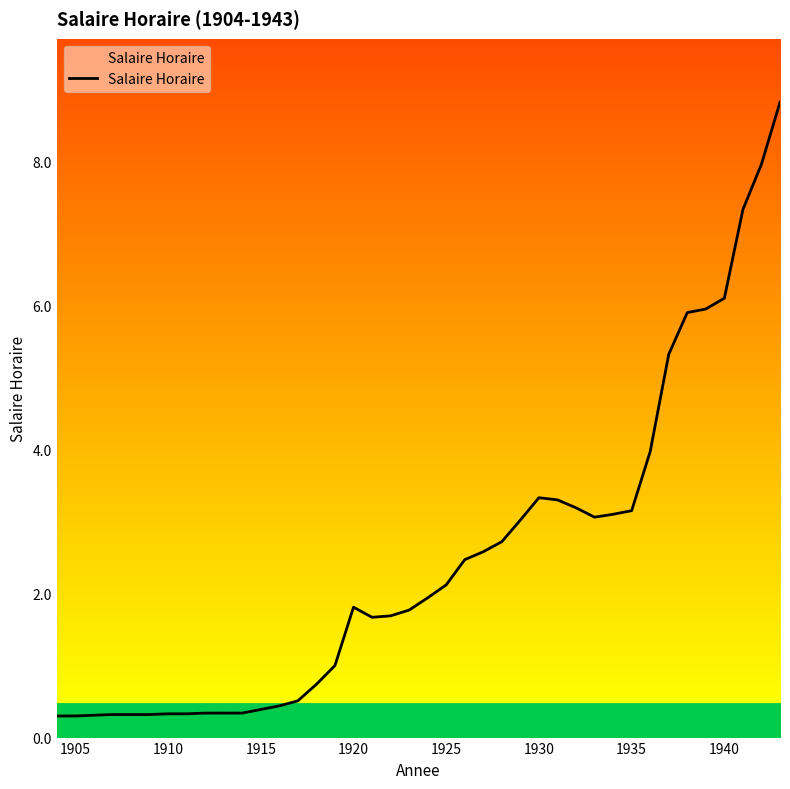

What is the smallest value displayed?

0.3